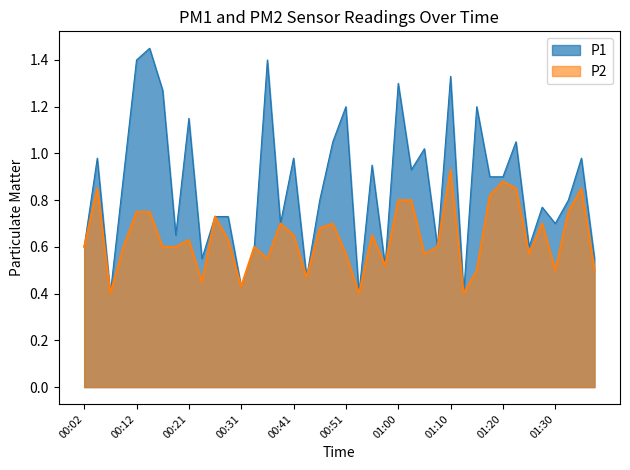

Rank the series at 00:31 from lowest to highest value.

P1, P2